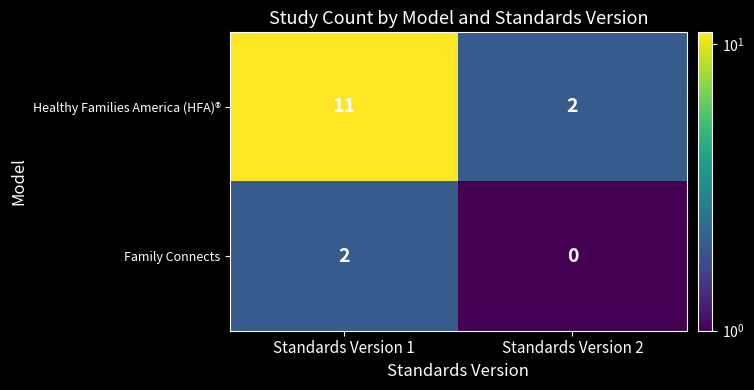

At which category is the sum across all series the highest?

Standards Version 1